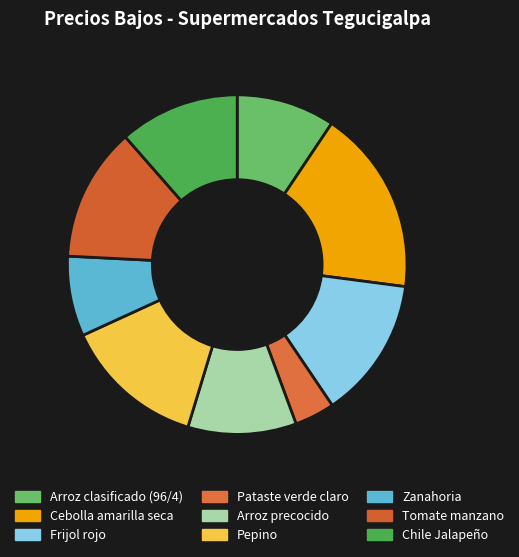

How many slices are in this pie chart?

9